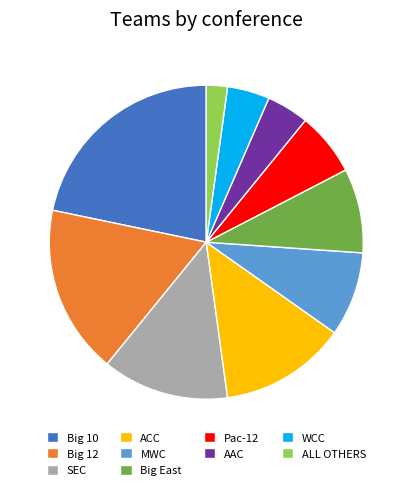

Combined, do SEC and Pac-12 account for over 50%?

No